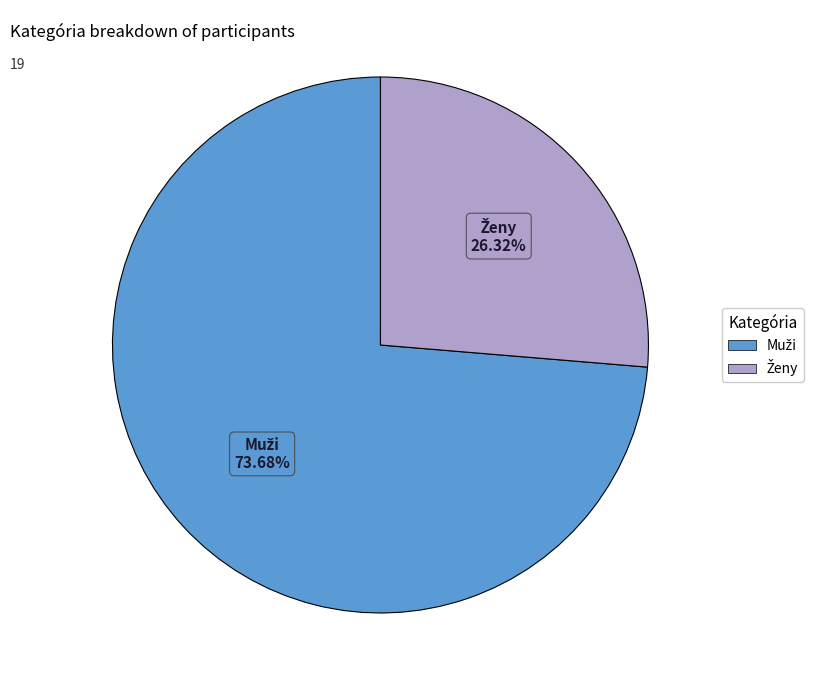

How many segments does this pie chart have?

2